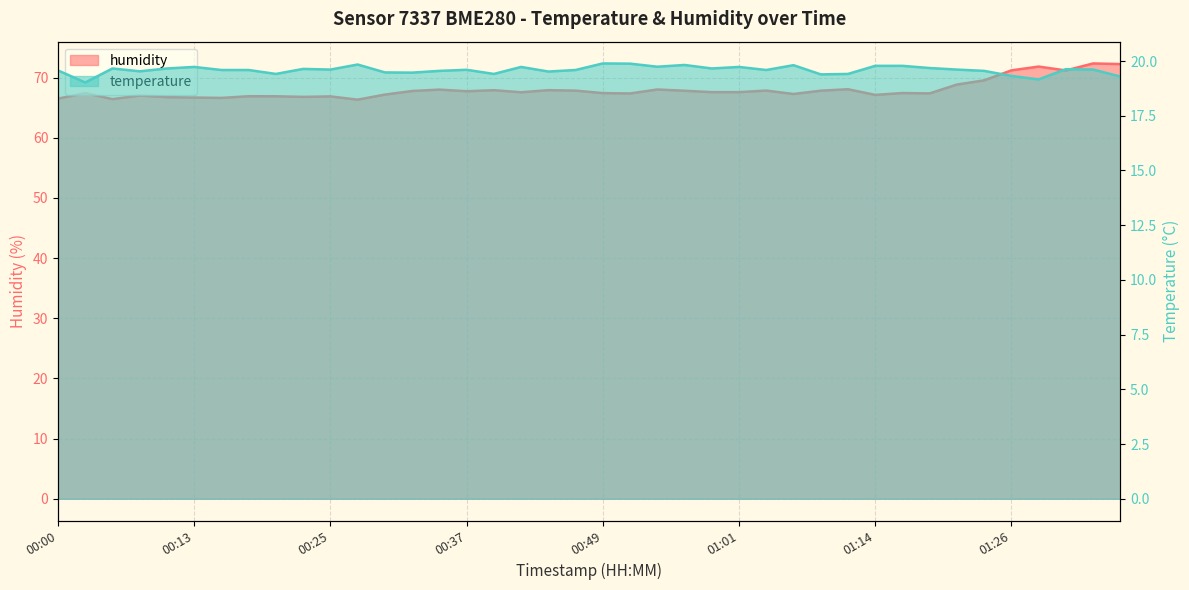

True or false: temperature and humidity cross at least once.

False